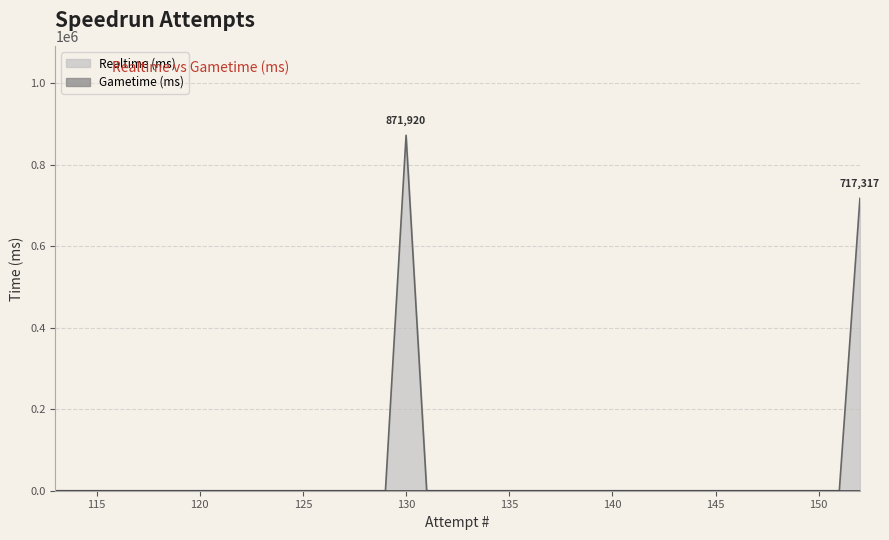

At 133, list the series in order from largest to smallest.

Realtime (ms), Gametime (ms)